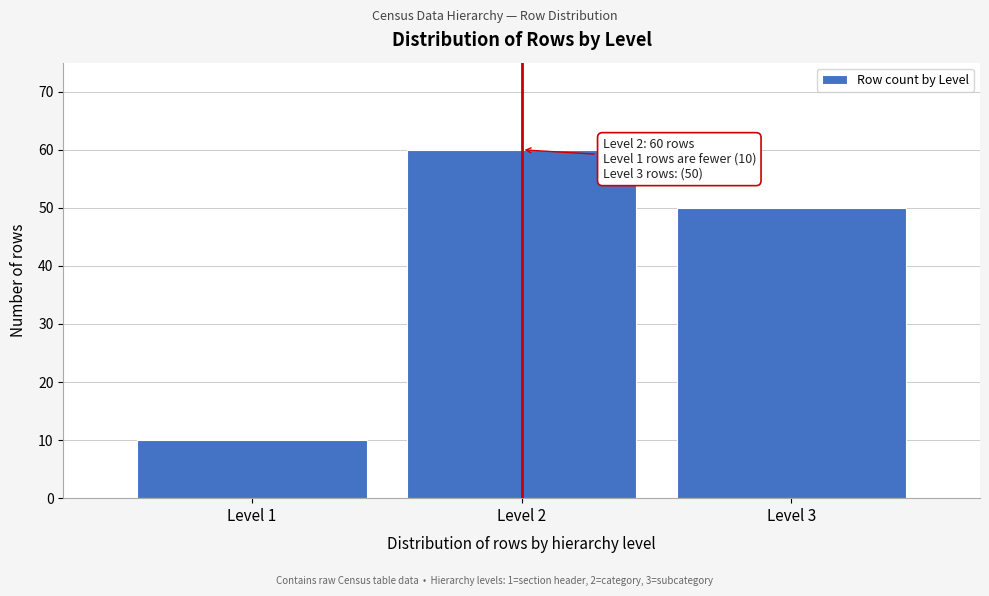

Over which range of the x-axis is the bar tallest?

1.5 to 2.5